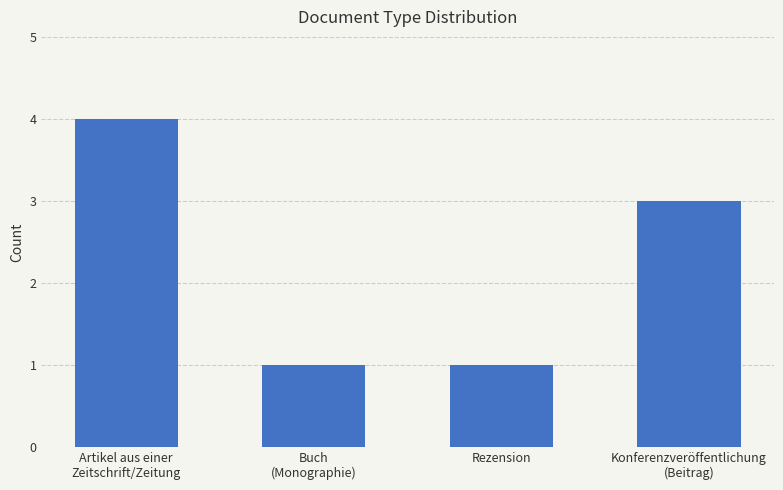

What is the change in value from Artikel aus einer
Zeitschrift/Zeitung to Konferenzveröffentlichung
(Beitrag)?

-1